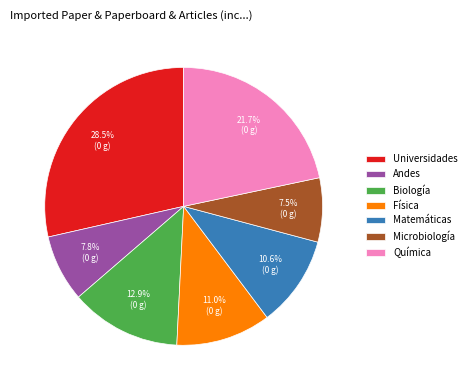

Does any single category account for the majority?

No